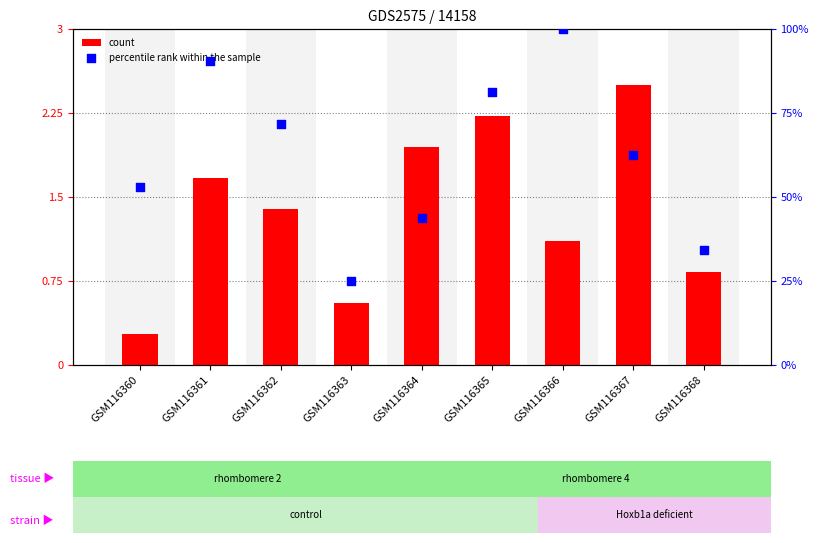

Is the value of count at GSM116363 greater than the value of percentile rank within the sample at GSM116360?

No